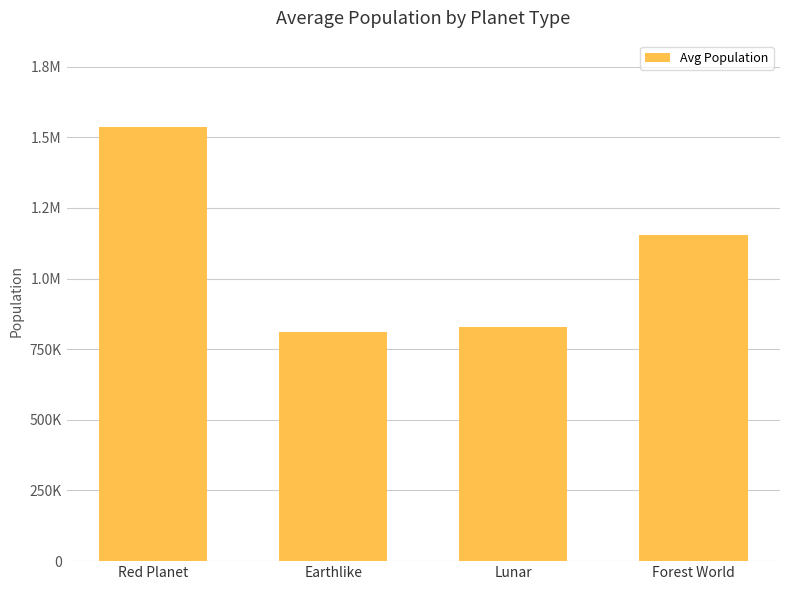

How many values exceed 1154170?

1